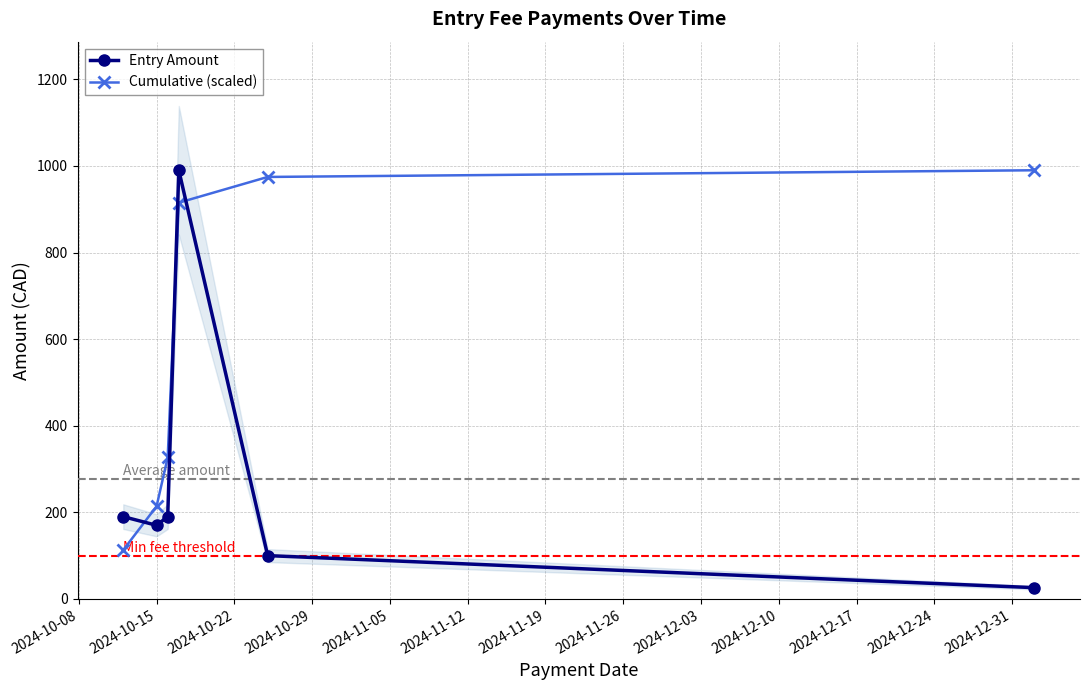

What is the difference between the second highest and minimum values in the Entry Amount series?

164.0